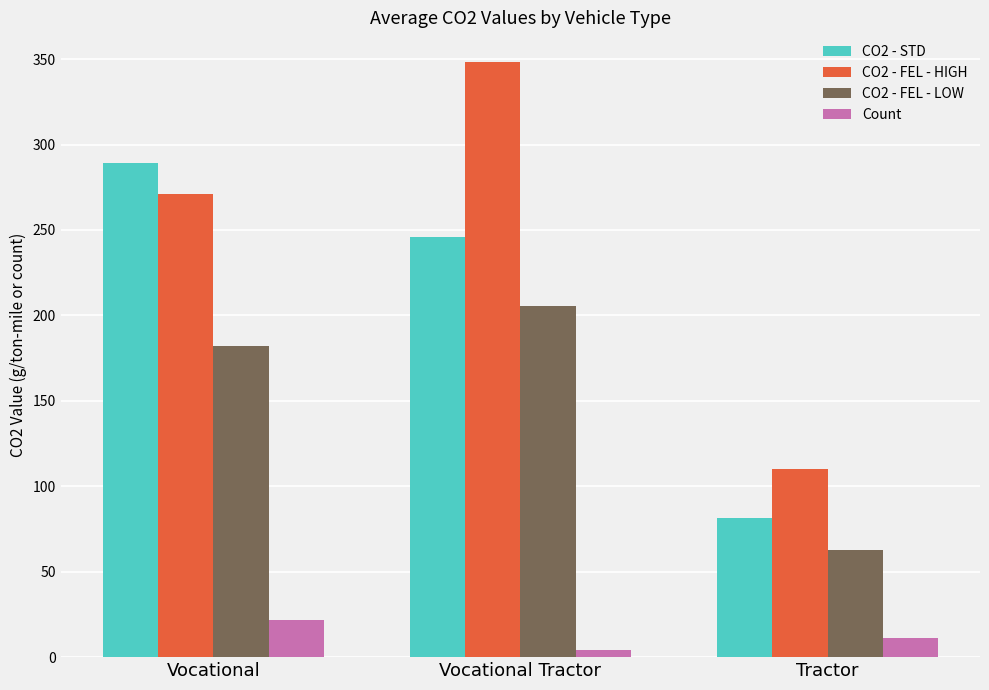

The CO2 - FEL - HIGH series shows 474.7 at Vocational. True or false?

False